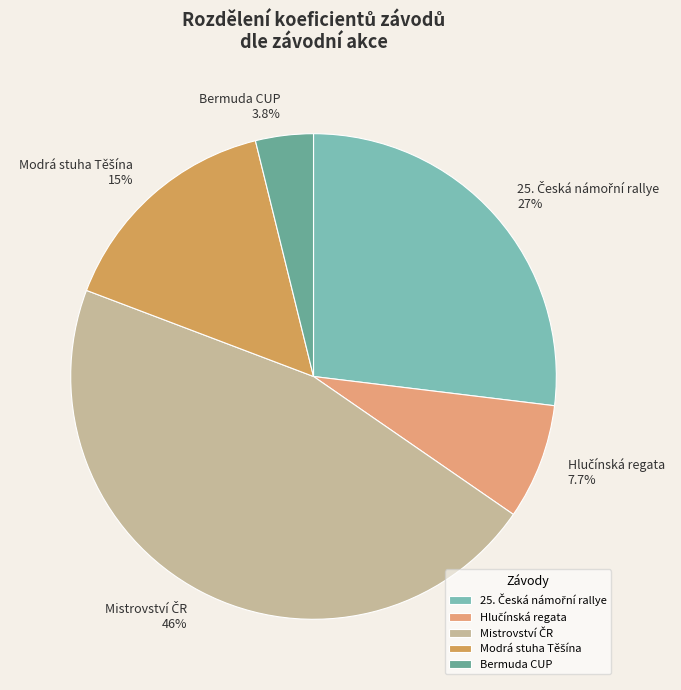

Which category has the smallest portion of the pie?

Bermuda CUP